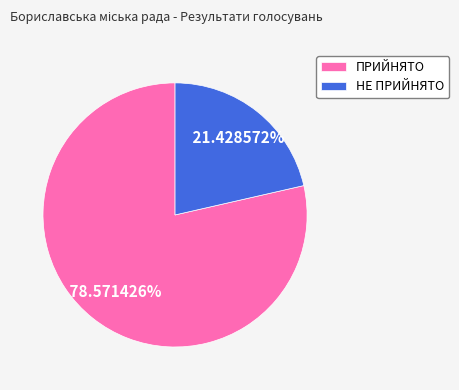

Is it true that НЕ ПРИЙНЯТО is 9% of the pie?

False